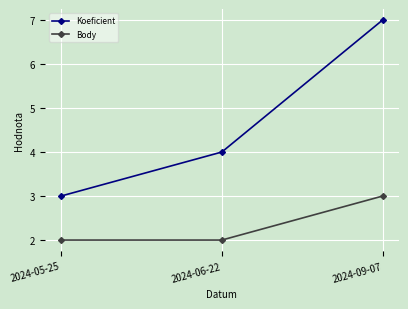

Count the number of categories in the chart.

3